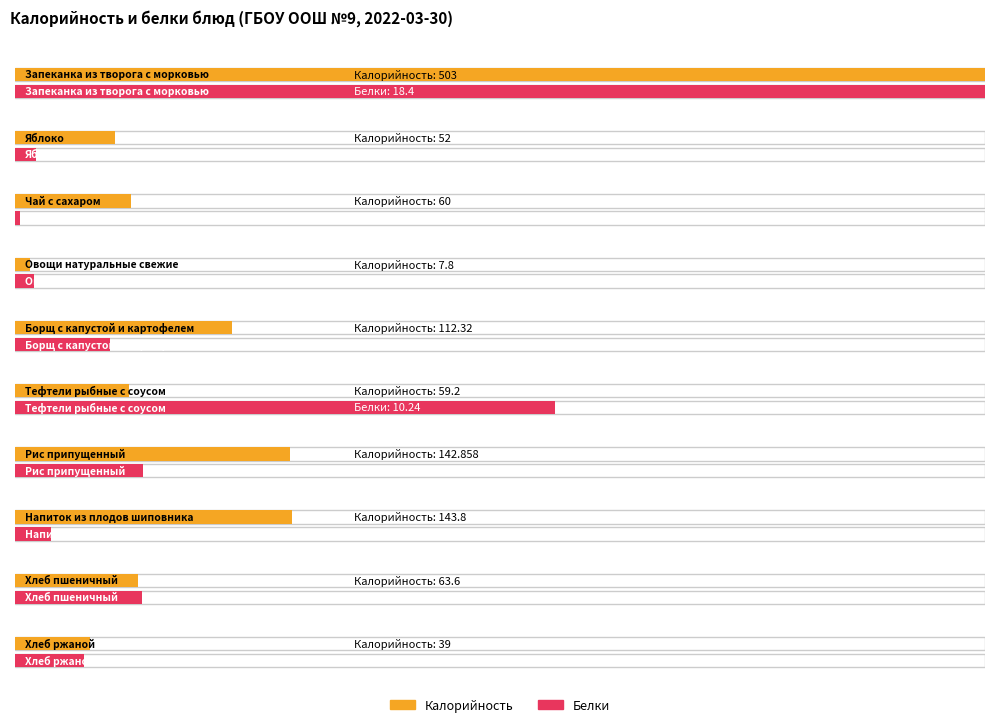

Is it true that Белки equals 0.7 at Напиток из плодов шиповника?

True